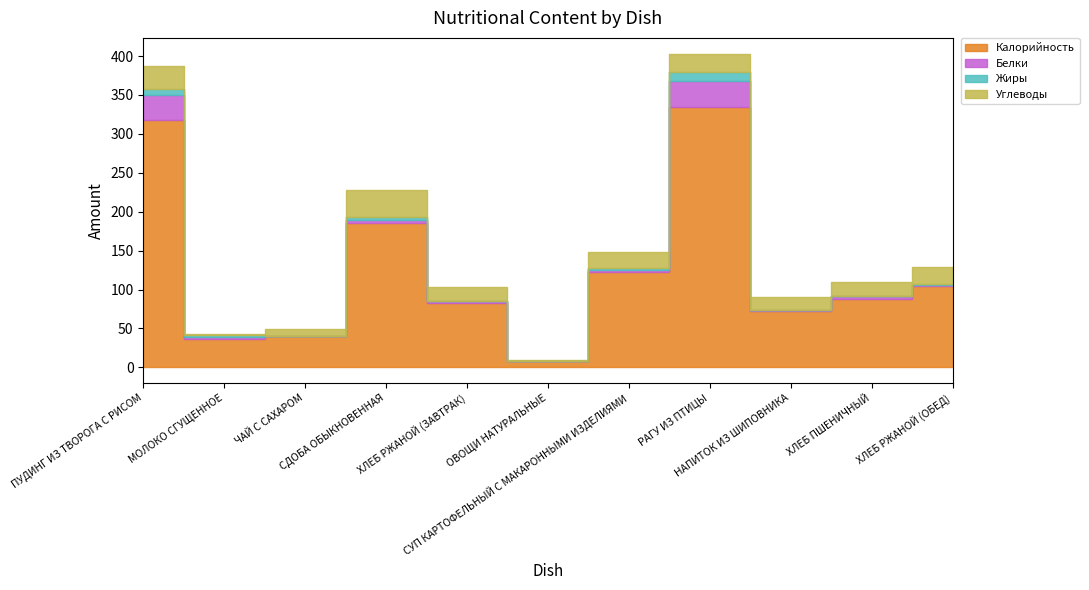

True or false: Углеводы has more than 2 interior local peaks.

False